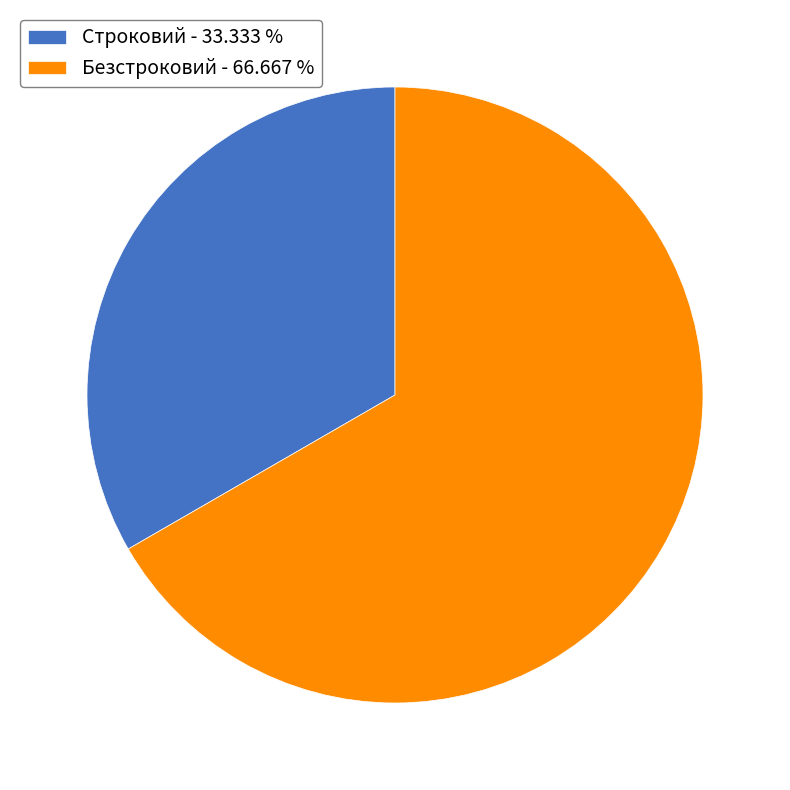

Which category has the biggest portion of the pie?

Безстроковий